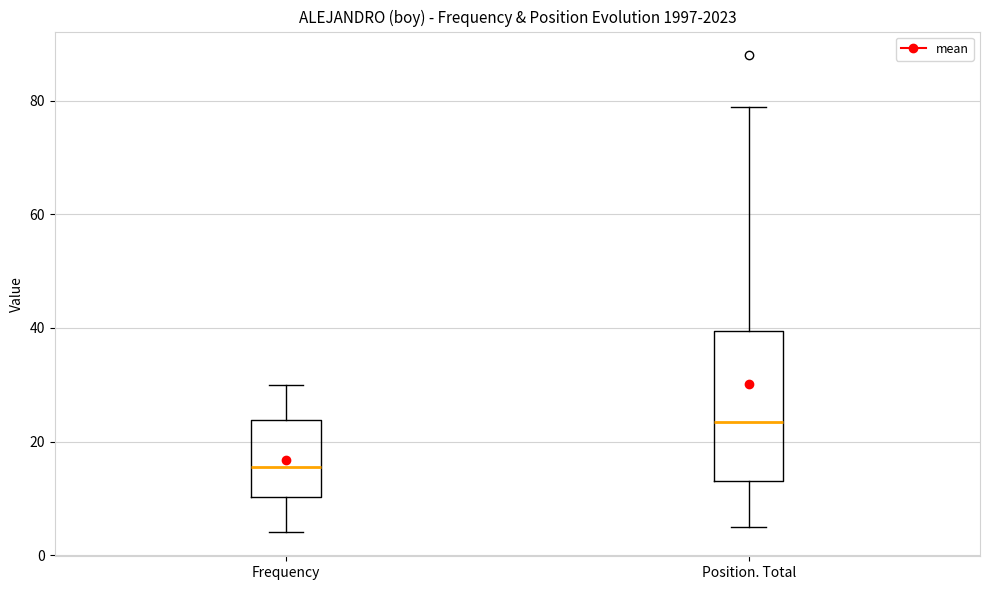

Reading left to right, read every box against the y-axis: the position of its median line, the range the box covers, and the ends of its whiskers. The values are not printed on the chart, so give them approximately, as read against the axis.

Frequency: median 16, box 10 to 24, whiskers 4 to 30
Position. Total: median 24, box 14 to 40, whiskers 6 to 80